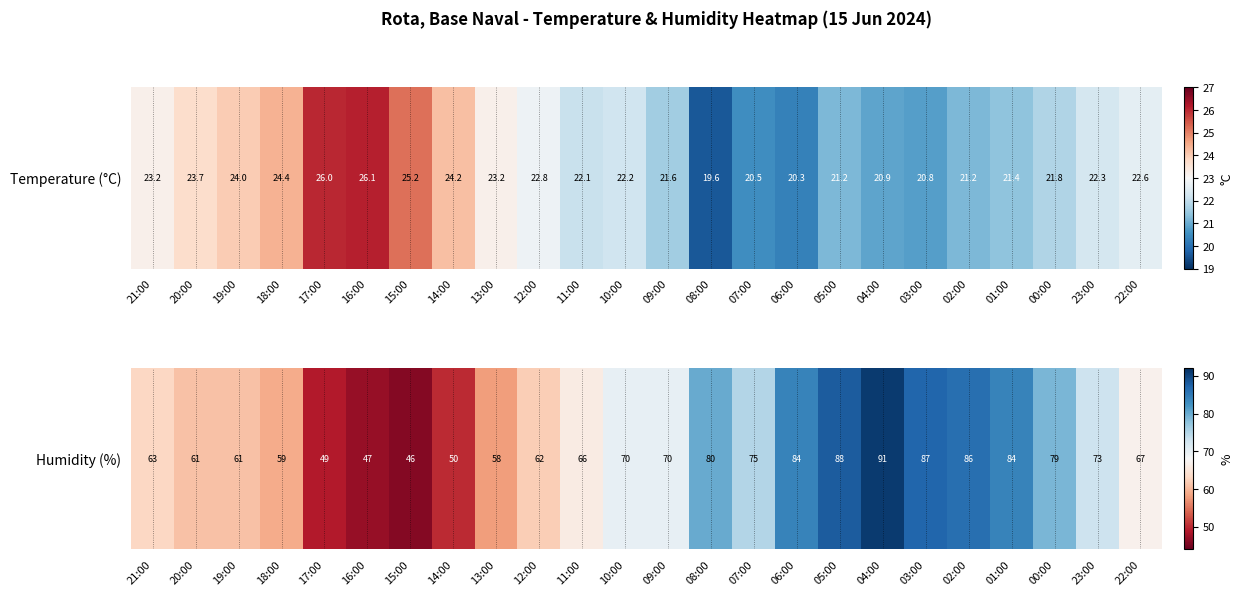

What is the smallest value displayed?

46